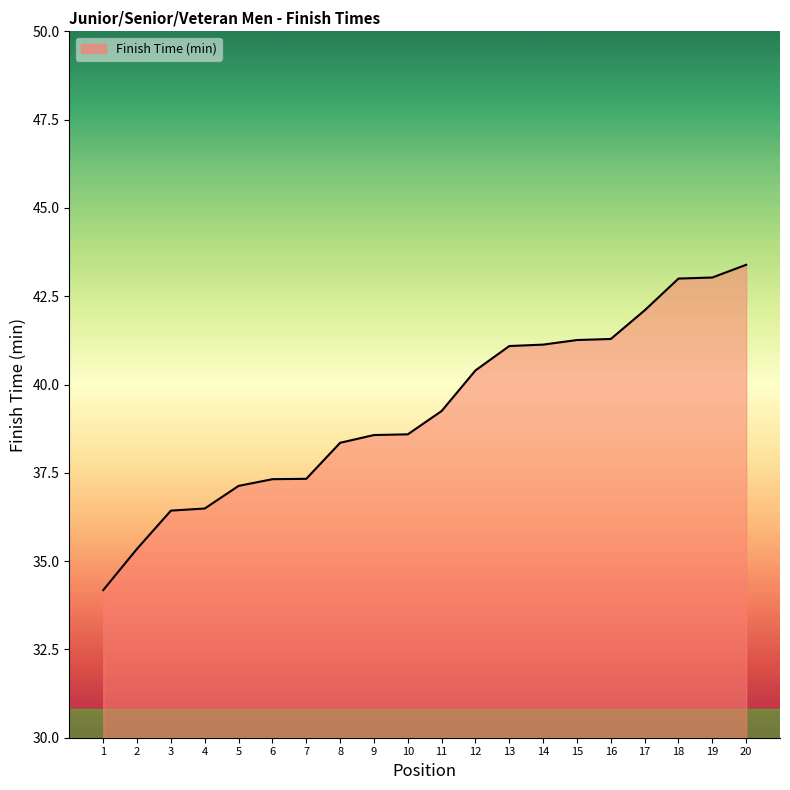

How many categories are shown in the chart?

20